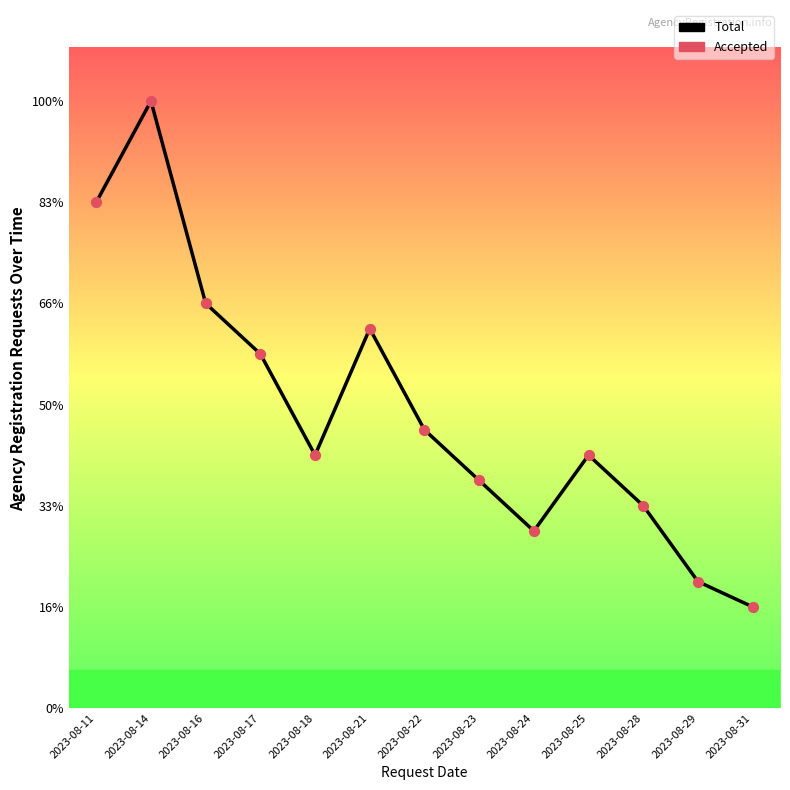

What is the change in value from 2023-08-11 to 2023-08-31?

-16